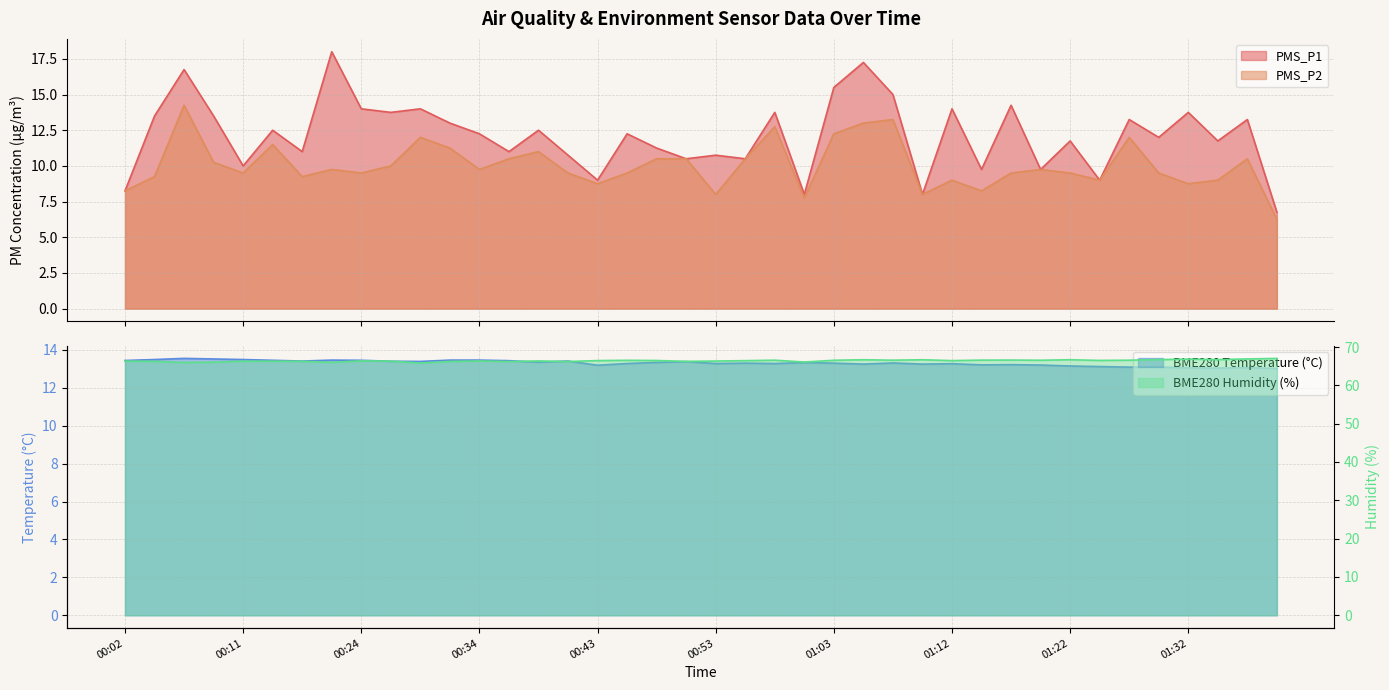

What is the difference between the second highest and second lowest values in the PMS_P1 series?

9.2